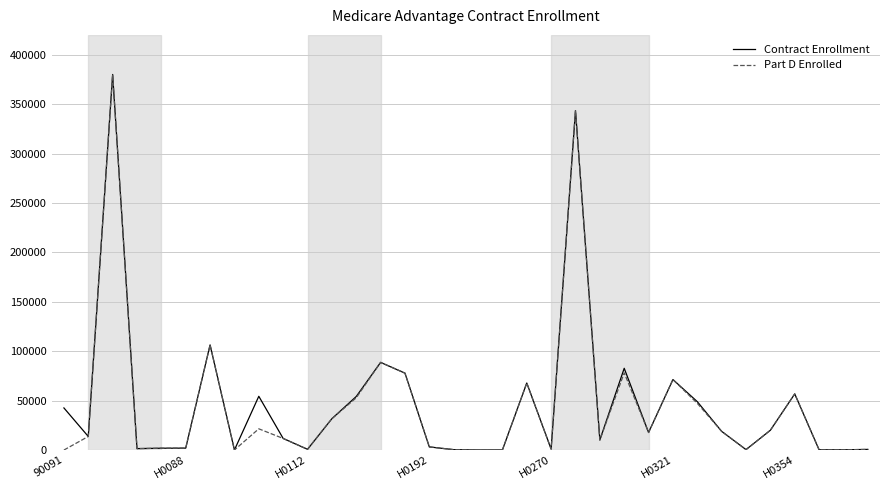

What is the difference between the second highest and second lowest values in the Part D Enrolled series?

343371